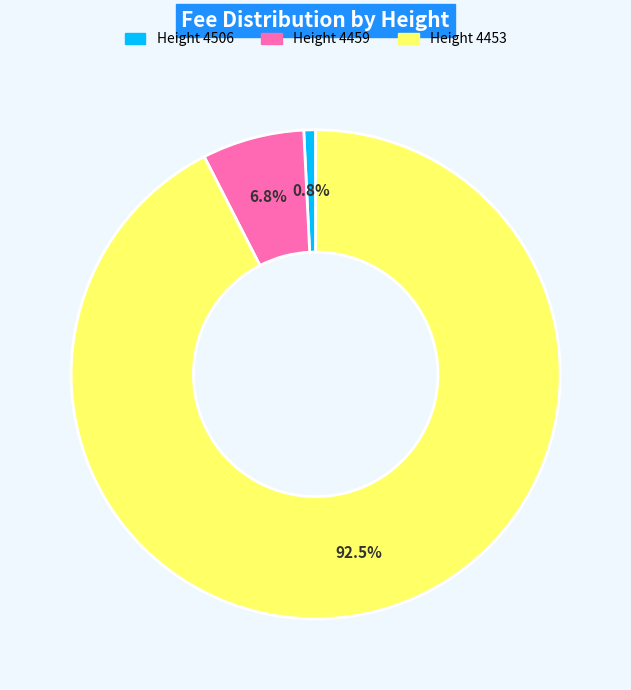

Count the number of slices in the pie.

3